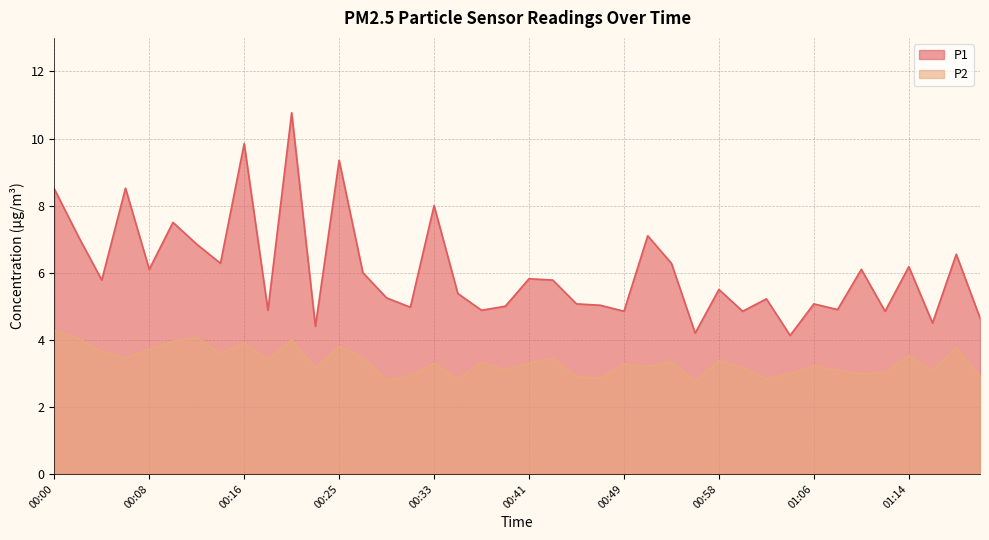

What is the sum of the P1 values at 00:49 and 00:23?

9.2